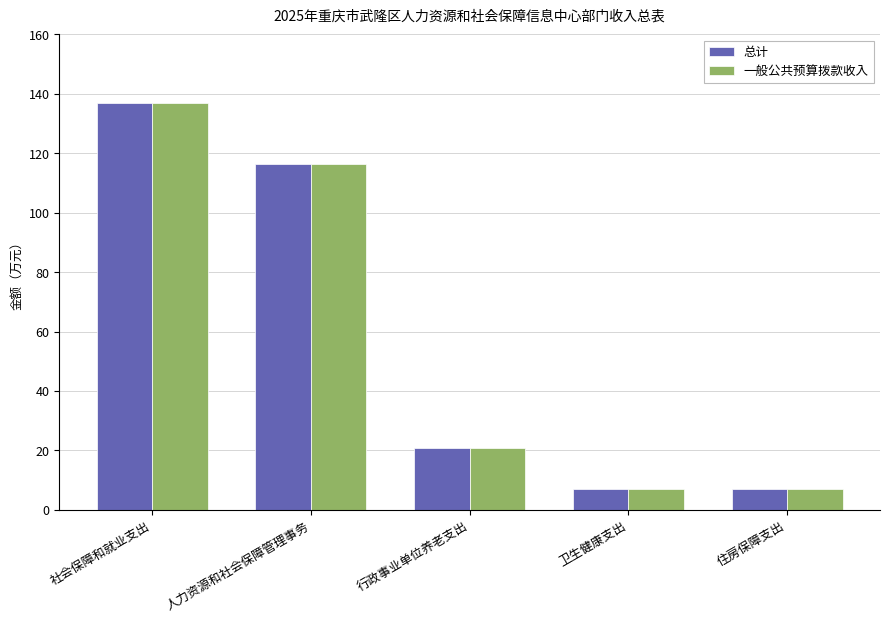

What is the highest value of the 一般公共预算拨款收入 series?

137.1